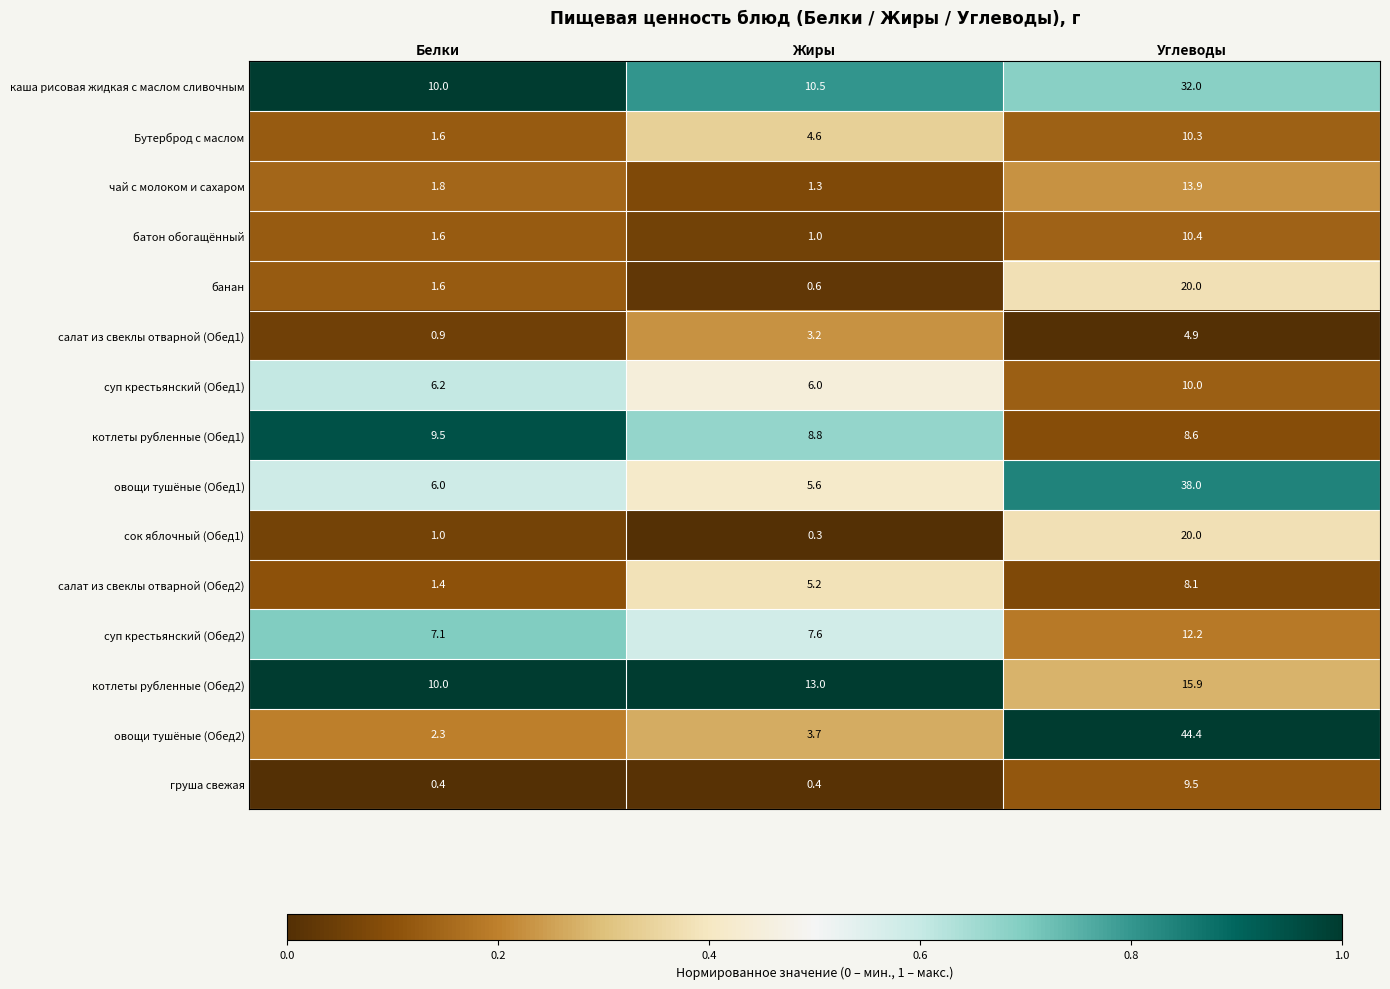

What is the sum of all котлеты рубленные (Обед2) values?

38.9